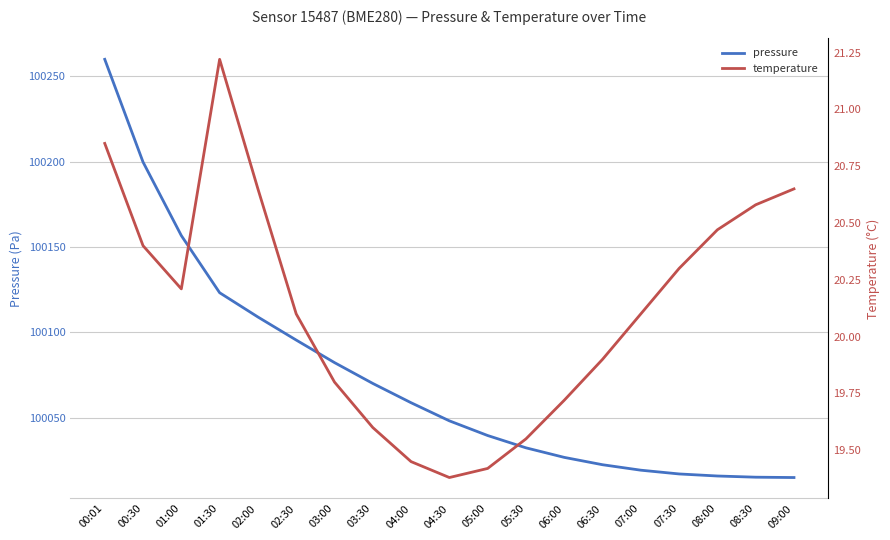

True or false: temperature and pressure cross at least once.

False